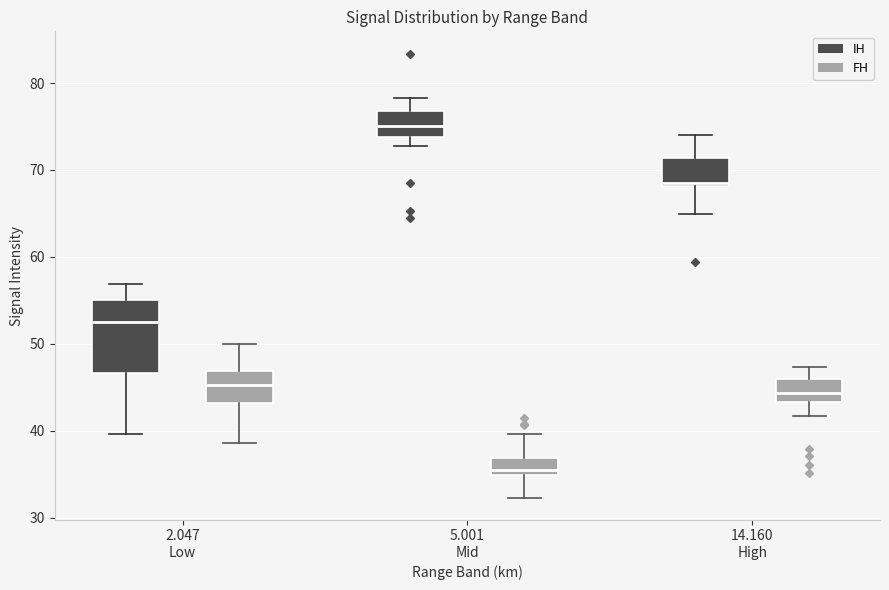

Which box has the highest median line?

5.001 Mid (IH)